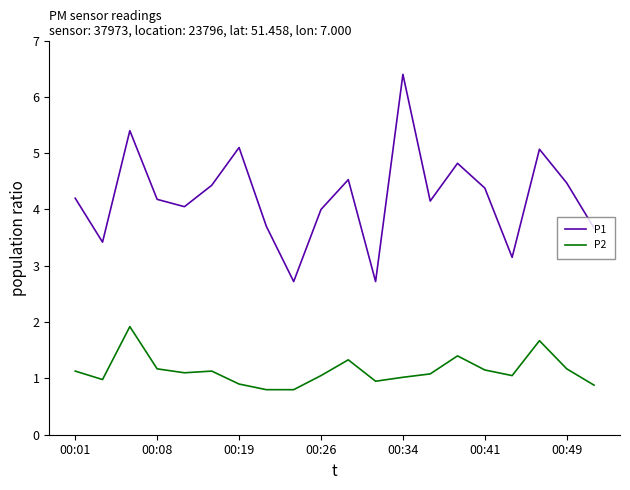

Which series has the largest total across all categories?

P1